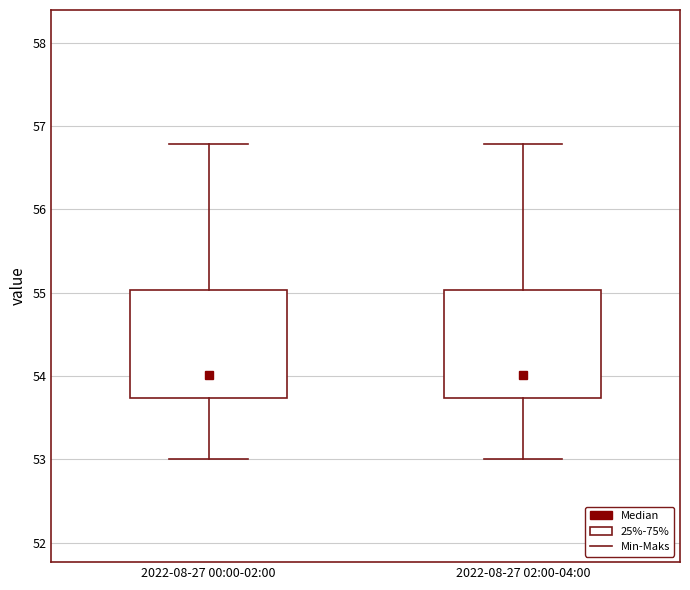

Reading left to right, read every box against the y-axis: the position of its median line, the range the box covers, and the ends of its whiskers. The values are not printed on the chart, so give them approximately, as read against the axis.

2022-08-27 00:00-02:00: median 54.0, box 53.7 to 55.0, whiskers 53.0 to 56.8
2022-08-27 02:00-04:00: median 54.0, box 53.7 to 55.0, whiskers 53.0 to 56.8